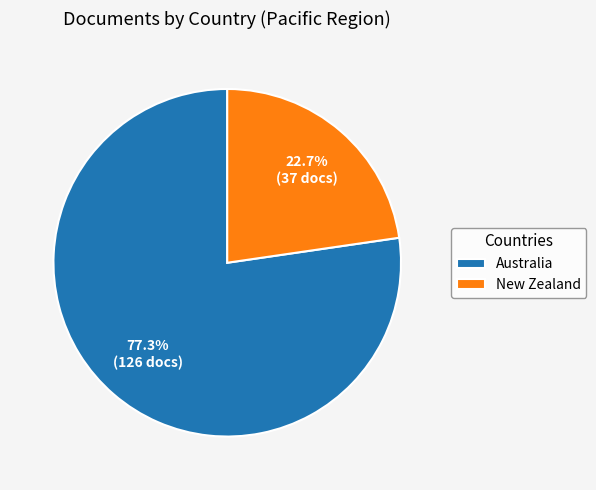

Is it true that Australia is 77% of the pie?

True